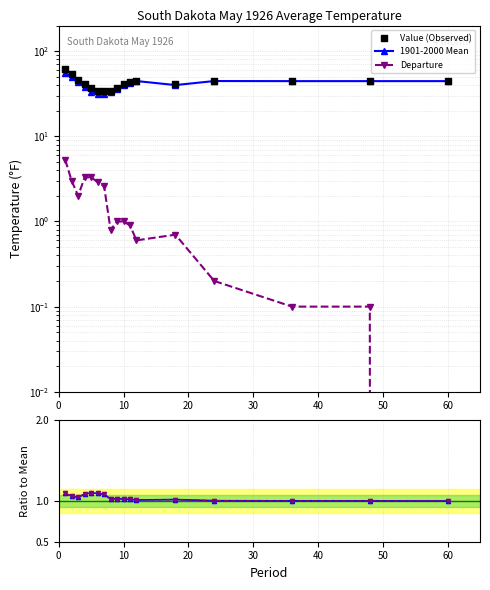

Which series has the widest spread of Y values?

Value (Observed)